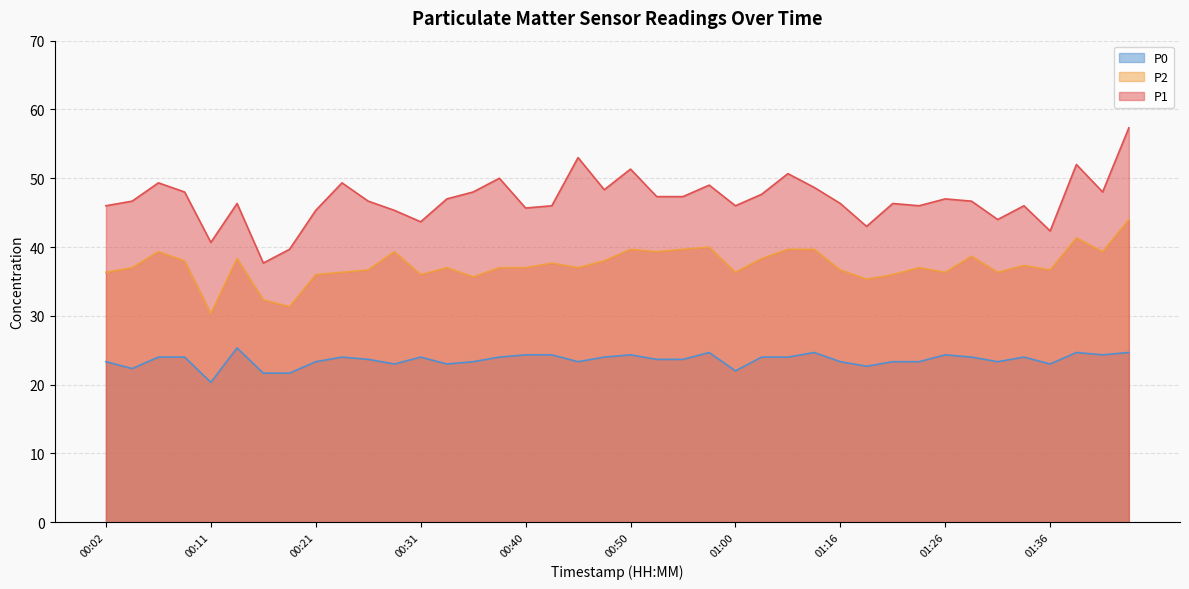

At which label does P2 reach its peak?

01:43